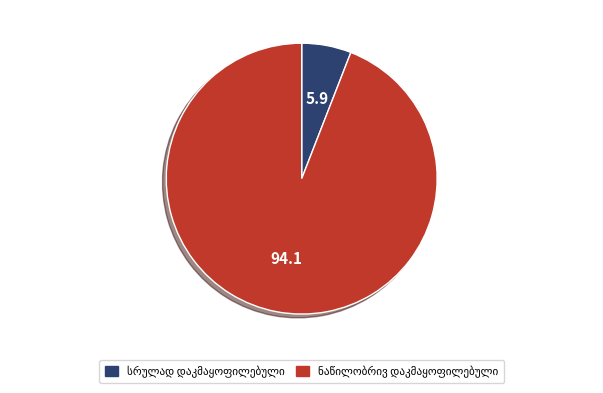

How many segments does this pie chart have?

2